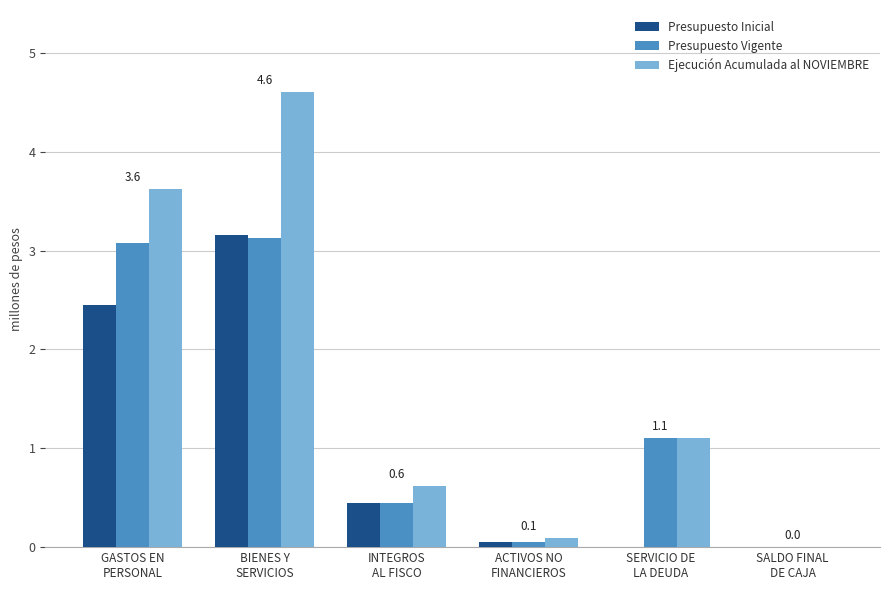

Are the bars grouped side by side (vs. stacked)?

Yes